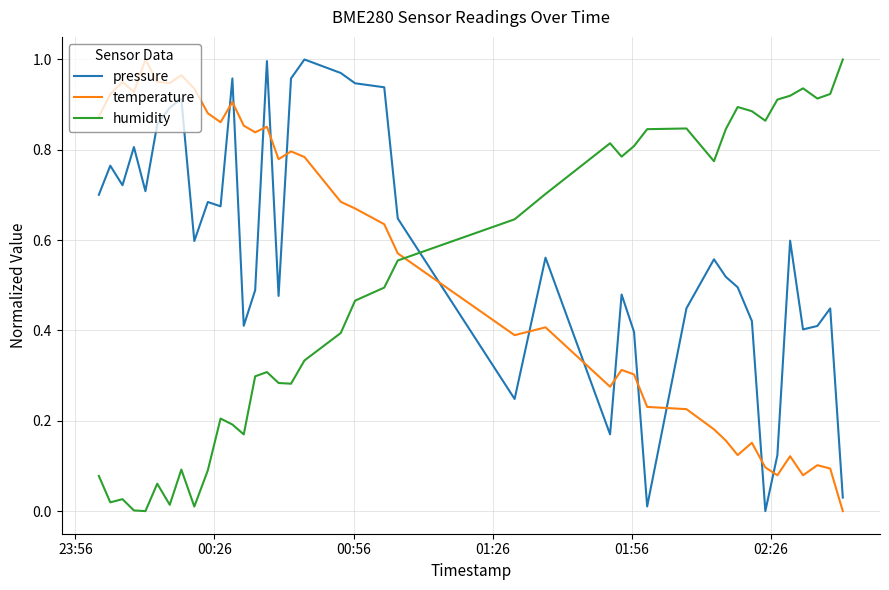

How many intersections are there between temperature and pressure?

13